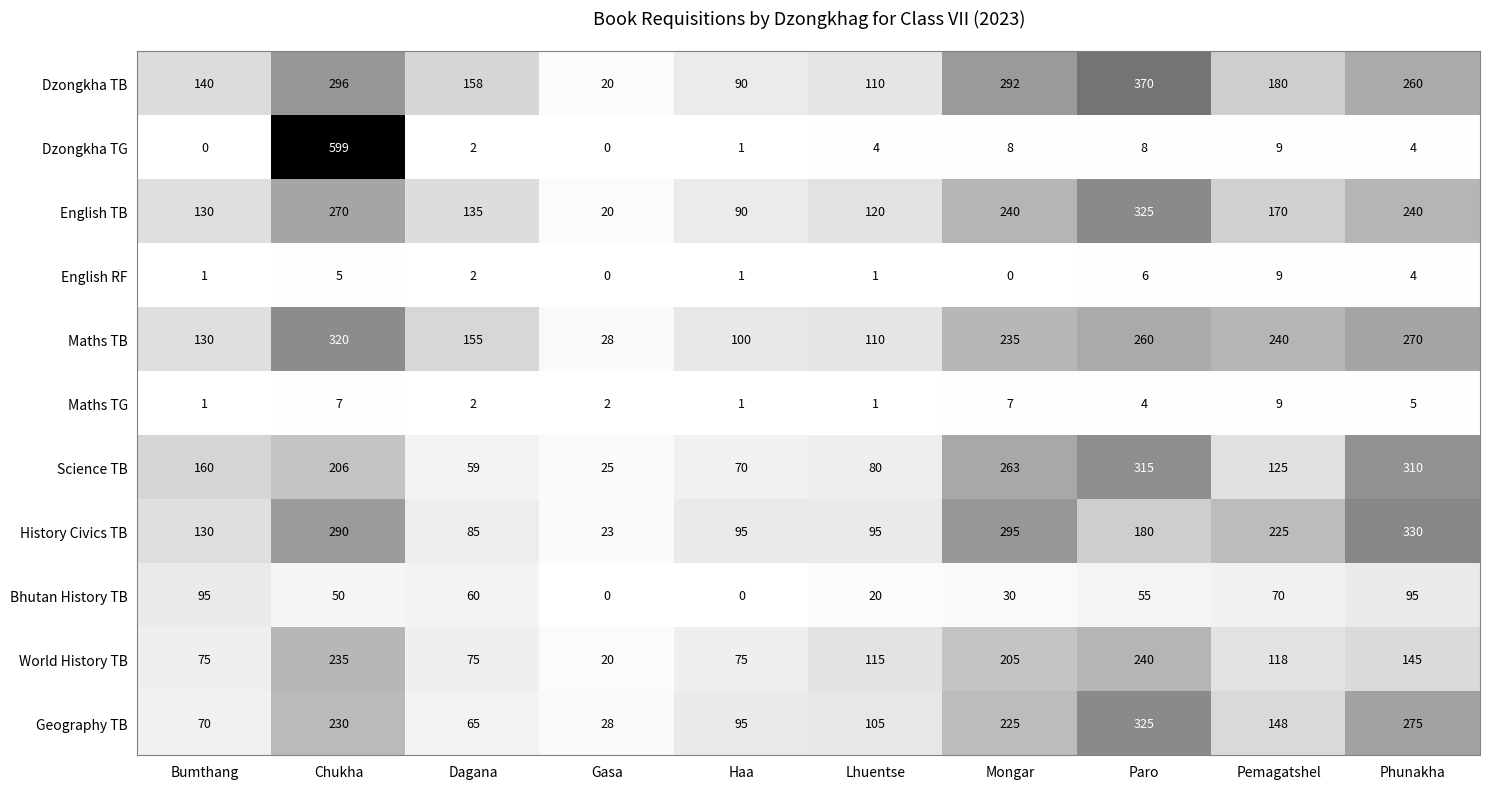

Where does the Dzongkha TG series first go above 4?

Chukha